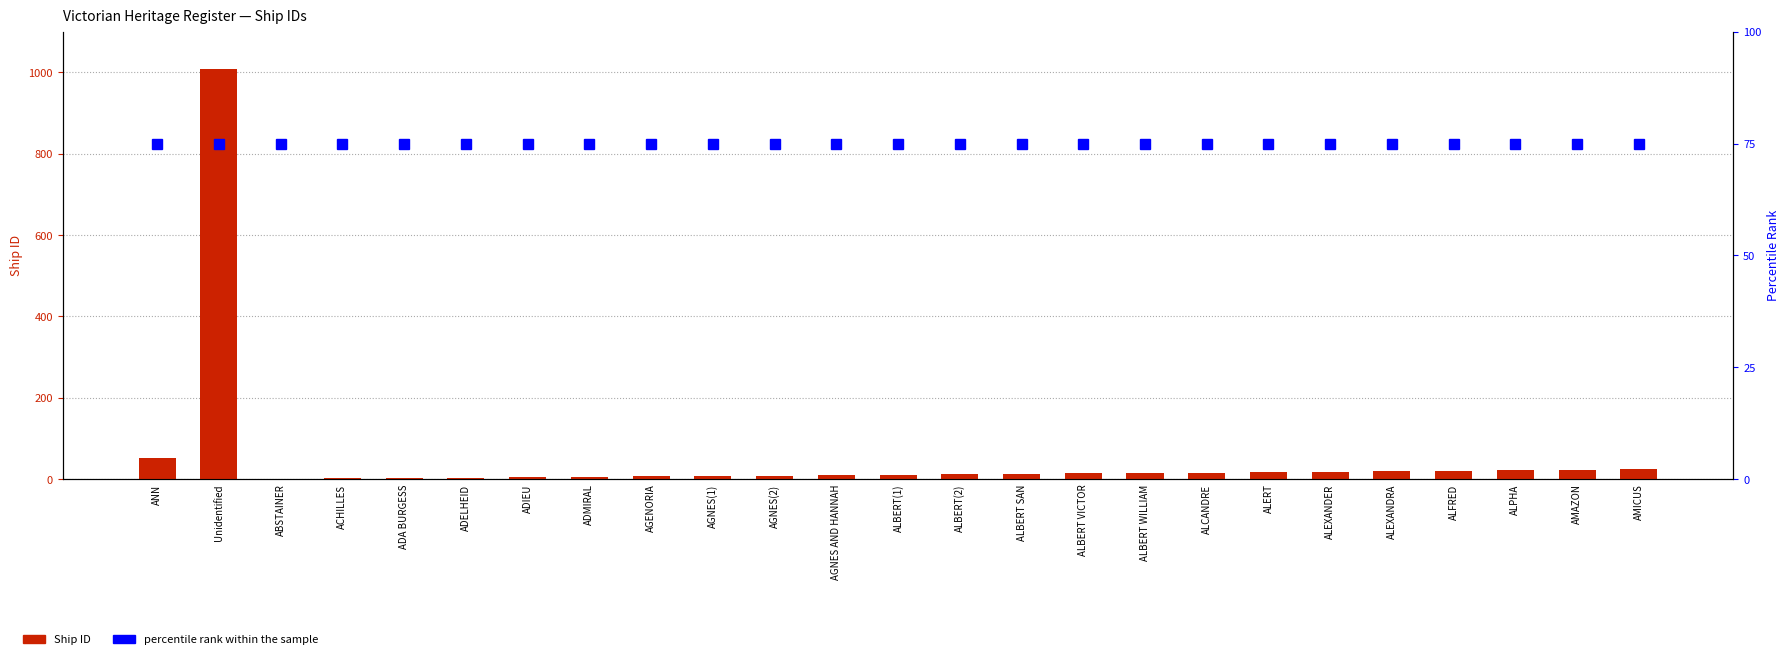

Which series has the largest total across all categories?

percentile rank within the sample